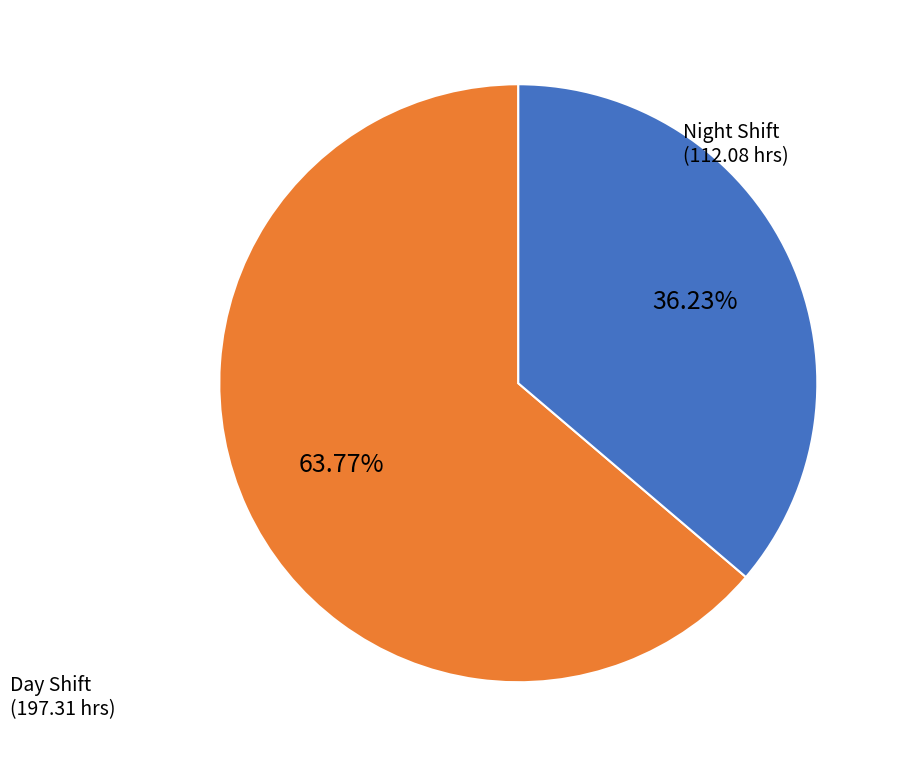

Does any single category account for the majority?

Yes